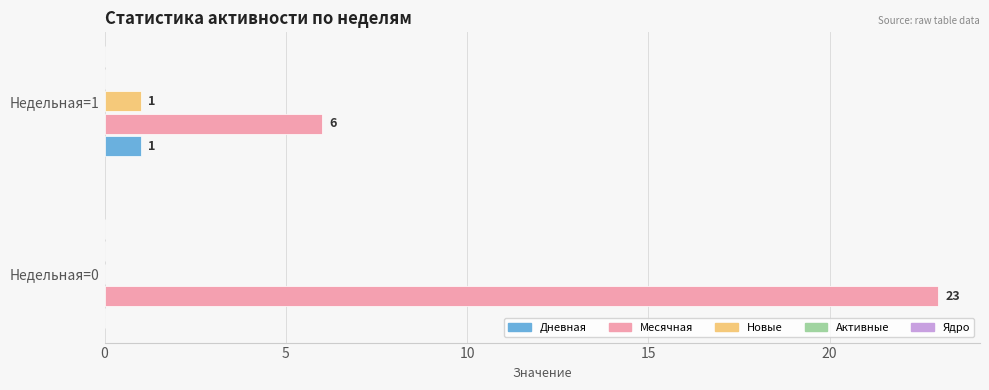

Which series has the largest total across all categories?

Месячная